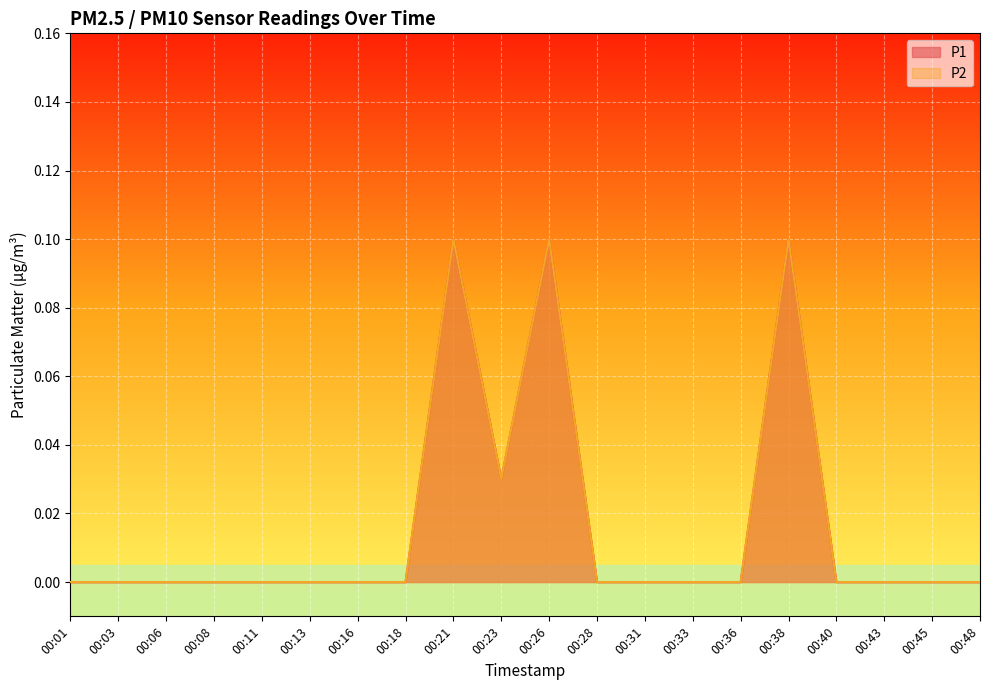

True or false: P2 and P1 intersect in this chart.

False